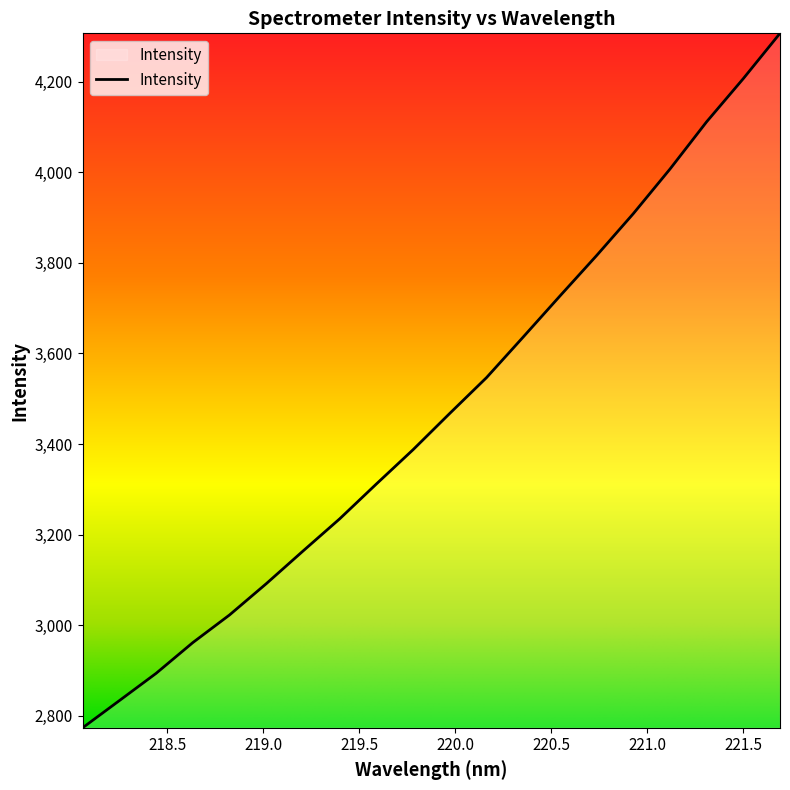

What is the difference between the maximum and minimum values?

1533.8